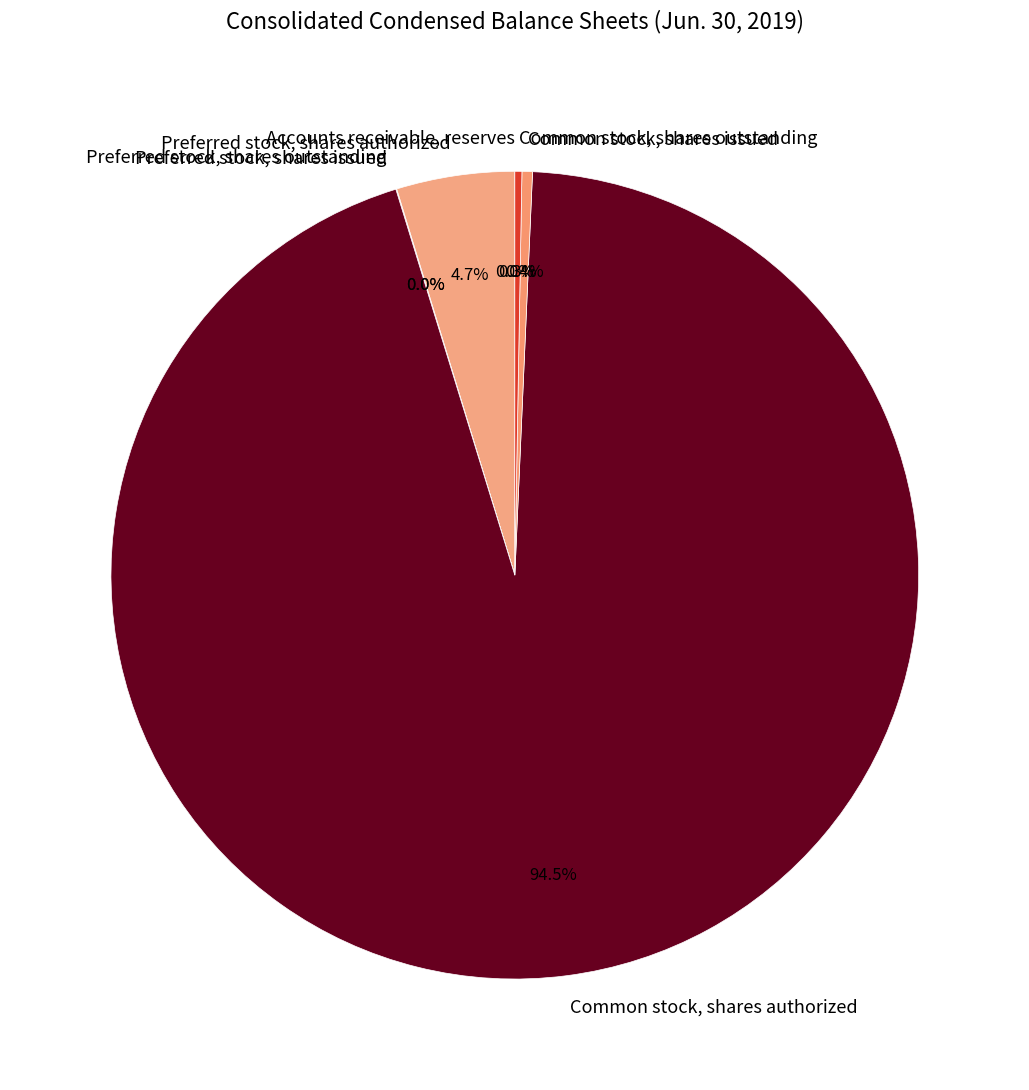

Does any single category account for the majority?

Yes